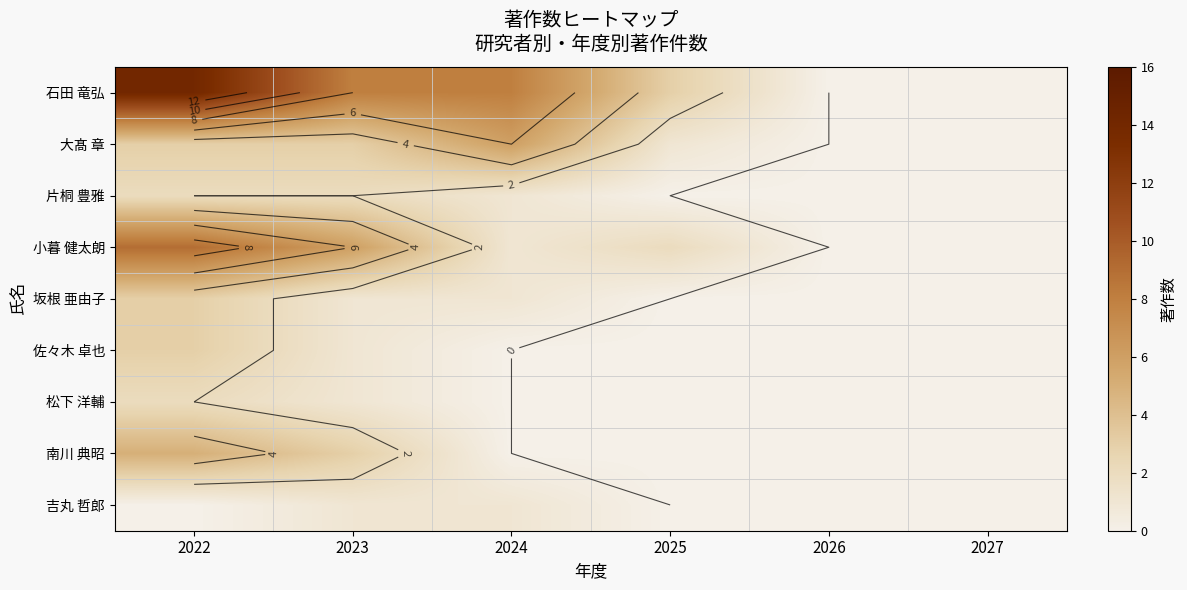

Is it true that 大髙 章 equals 4 at 2023?

False